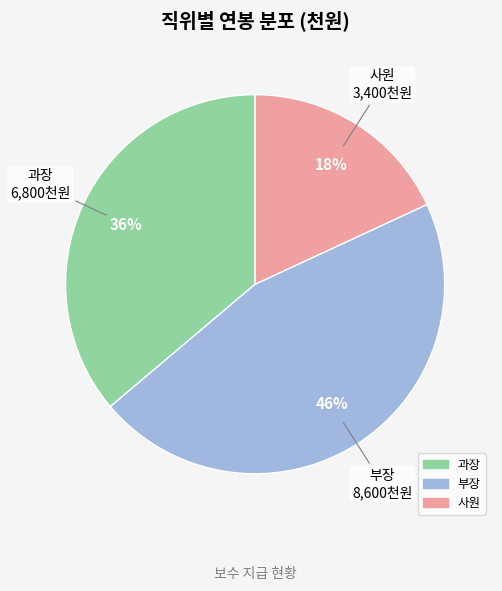

Which slice is the smallest?

사원